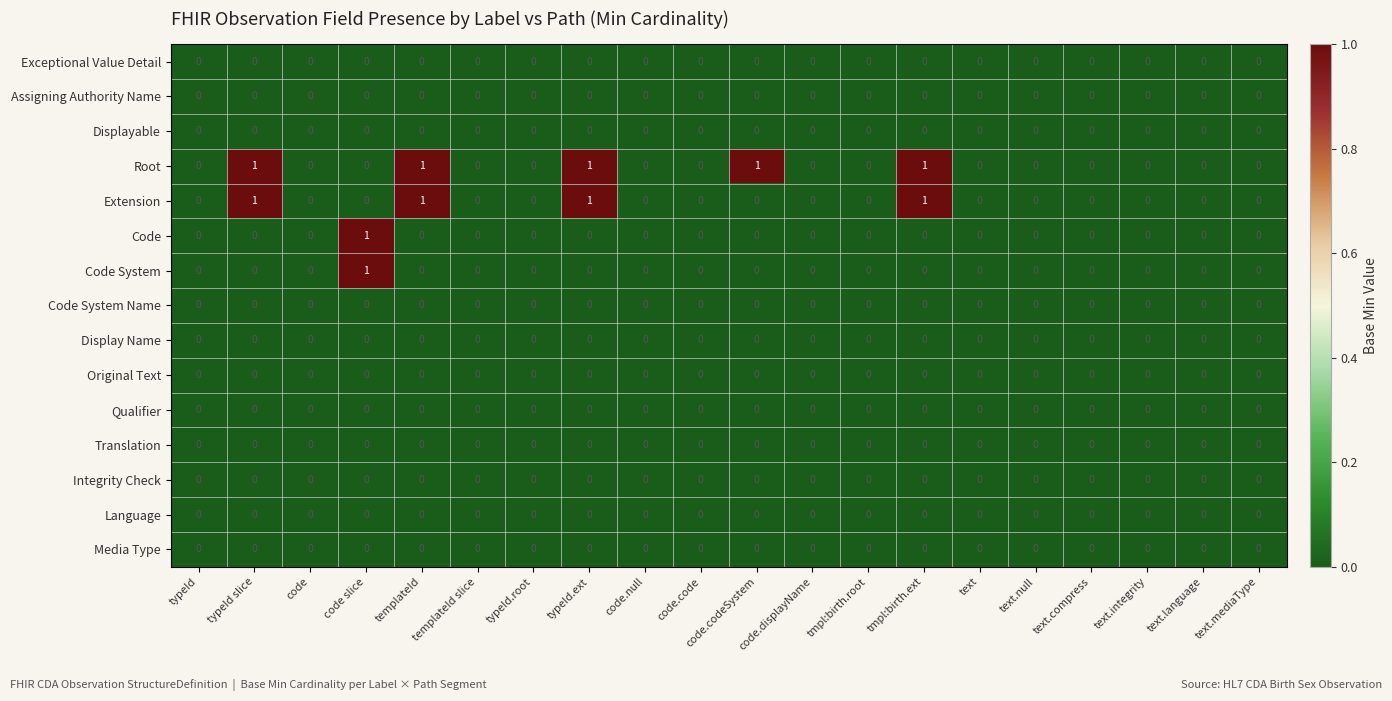

What is the sum of all Root values?

5